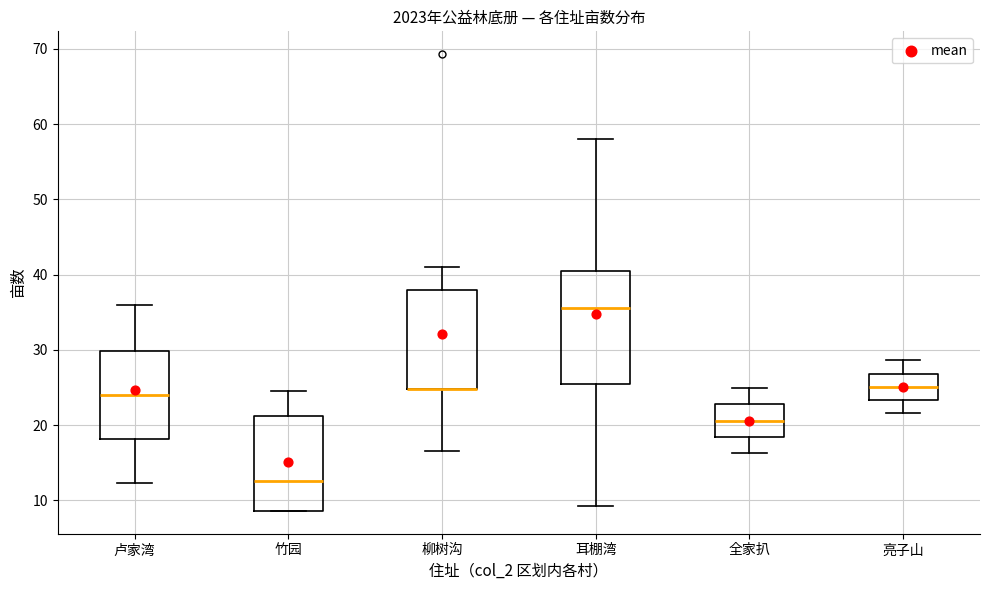

Reading left to right, read every box against the y-axis: the position of its median line, the range the box covers, and the ends of its whiskers. The values are not printed on the chart, so give them approximately, as read against the axis.

卢家湾: median 24, box 18 to 30, whiskers 12 to 36
竹园: median 13, box 9 to 21, whiskers 9 to 25
柳树沟: median 25 (drawn on the box's lower edge), box 25 to 38, whiskers 17 to 41
耳棚湾: median 36, box 26 to 41, whiskers 9 to 58
全家扒: median 21, box 18 to 23, whiskers 16 to 25
亮子山: median 25, box 23 to 27, whiskers 22 to 29